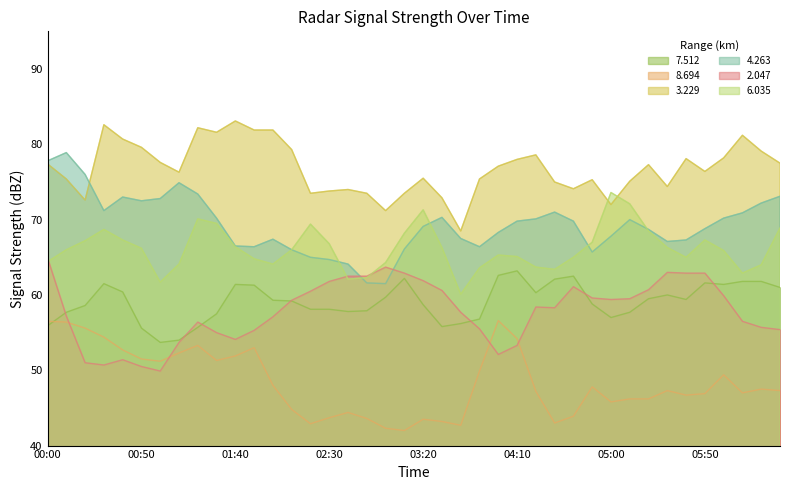

Where does the 2.047 series first go above 58?

00:00